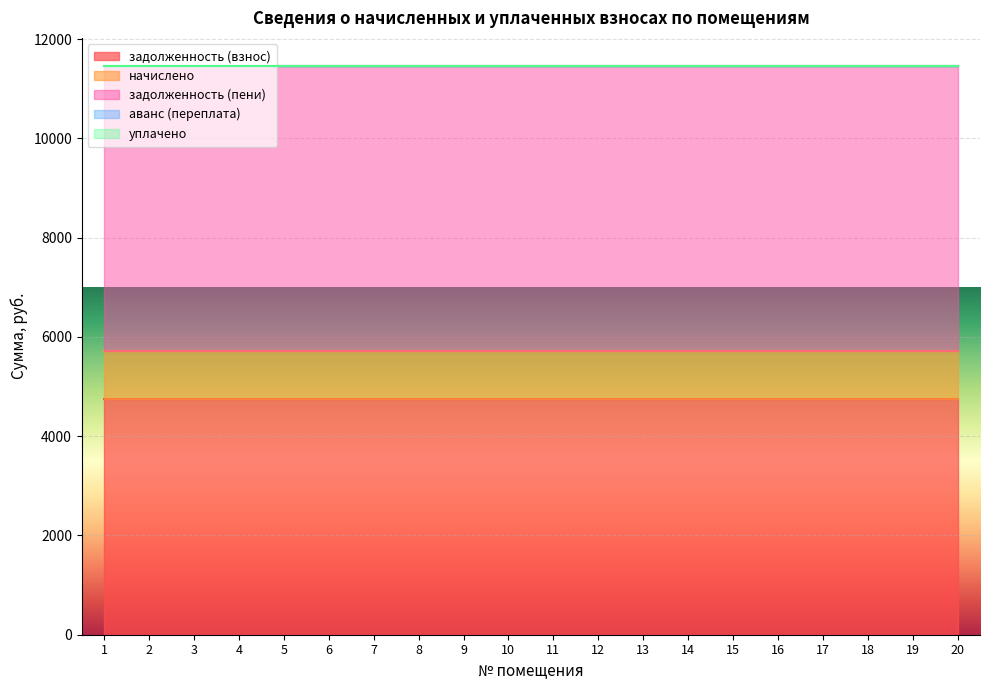

Reading left to right, list all the values displayed in this chart.

задолженность (взнос): 4750.5	4750.5	4750.5	4750.5	4750.5	4750.5	4750.5	4750.5	4750.5	4750.5	4750.5	4750.5	4750.5	4750.5	4750.5	4750.5	4750.5	4750.5	4750.5	4750.5
начислено: 975.0	975.0	975.0	975.0	975.0	975.0	975.0	975.0	975.0	975.0	975.0	975.0	975.0	975.0	975.0	975.0	975.0	975.0	975.0	975.0
задолженность (пени): 5725.5	5725.5	5725.5	5725.5	5725.5	5725.5	5725.5	5725.5	5725.5	5725.5	5725.5	5725.5	5725.5	5725.5	5725.5	5725.5	5725.5	5725.5	5725.5	5725.5
аванс (переплата): 0.0	0.0	0.0	0.0	0.0	0.0	0.0	0.0	0.0	0.0	0.0	0.0	0.0	0.0	0.0	0.0	0.0	0.0	0.0	0.0
уплачено: 0.0	0.0	0.0	0.0	0.0	0.0	0.0	0.0	0.0	0.0	0.0	0.0	0.0	0.0	0.0	0.0	0.0	0.0	0.0	0.0